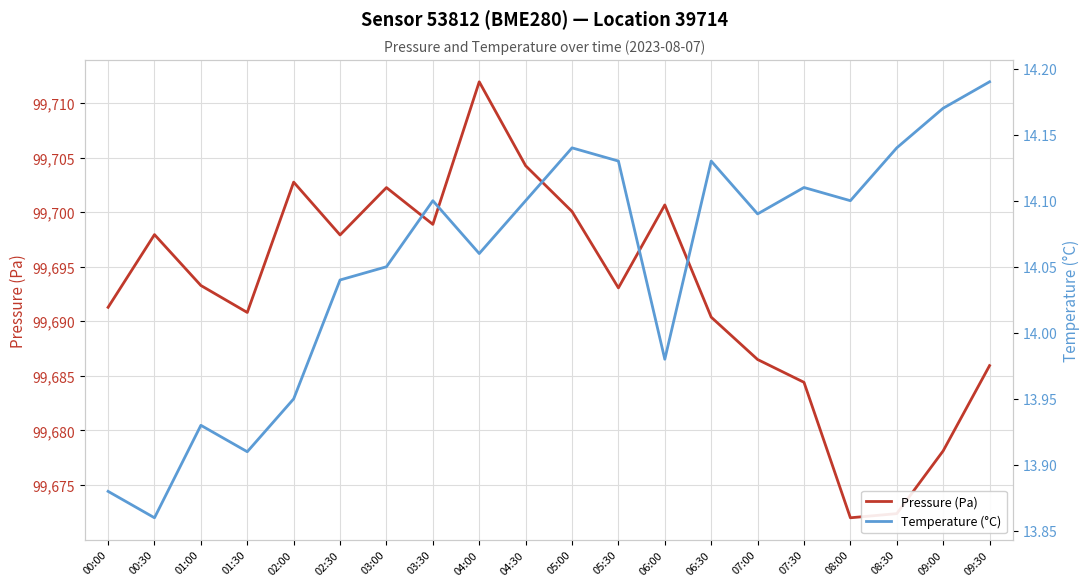

Does the chart display data point markers on the line(s)?

No